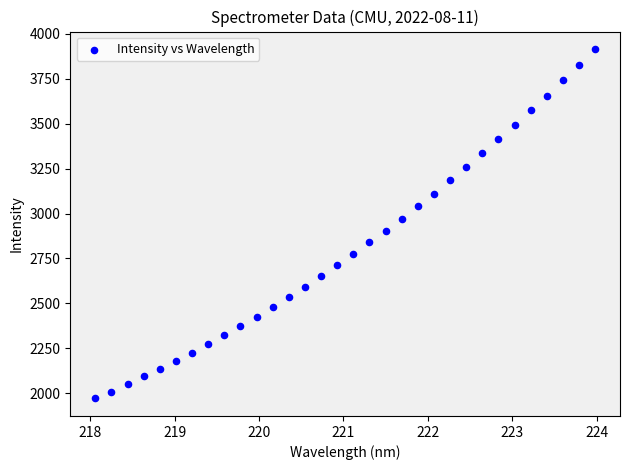

What is the range of Y values (max minus min)?

1946.3